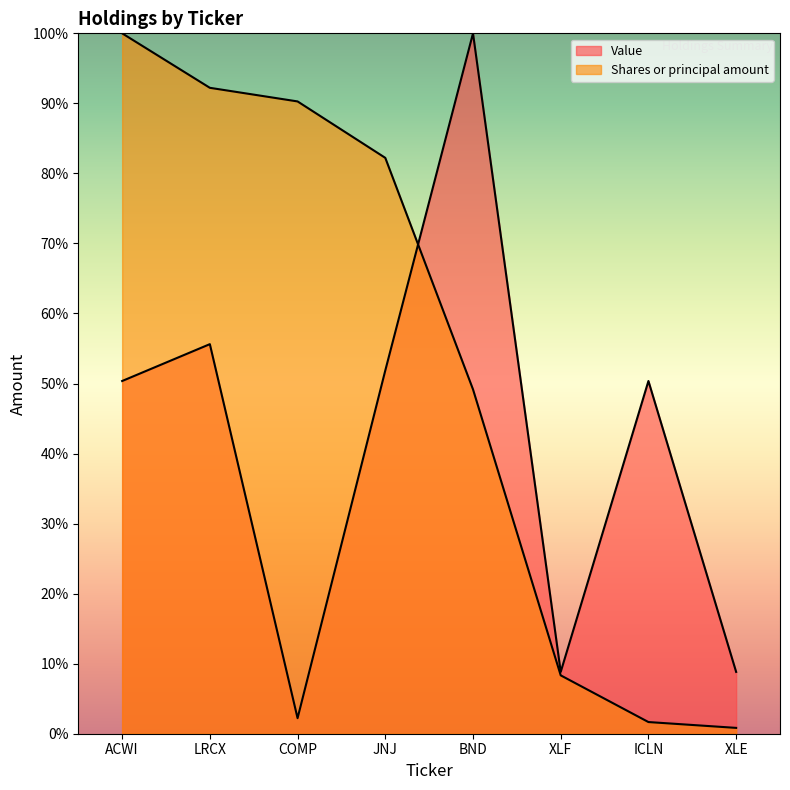

What position from the left is COMP?

3